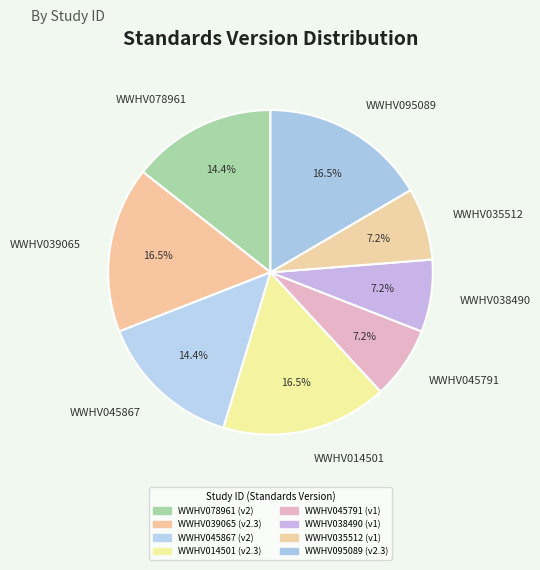

How much of the chart is everything except WWHV045791?

92.8%